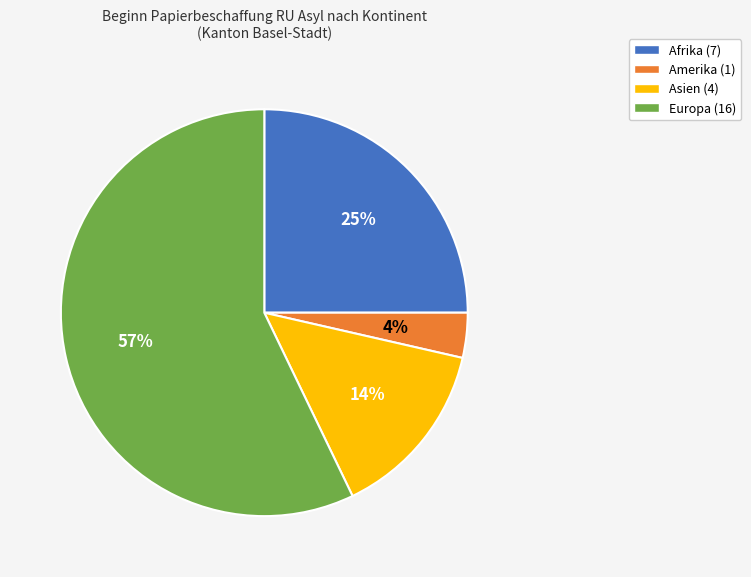

Which has a higher value, Afrika or Amerika?

Afrika